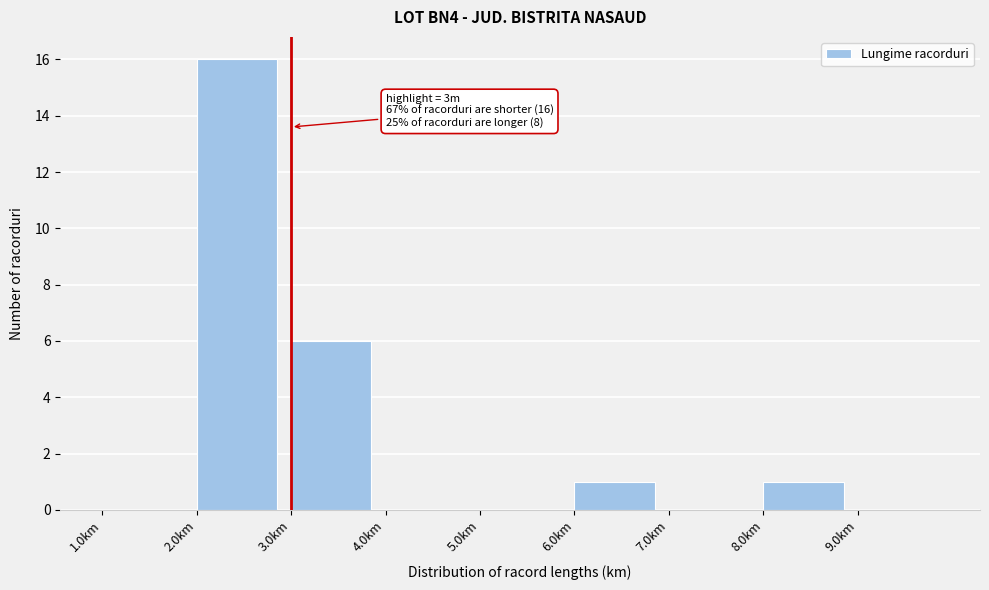

Reading left to right, extract all data points from this chart.

1.0km=0	2.0km=16	3.0km=6	4.0km=0	5.0km=0	6.0km=1	7.0km=0	8.0km=1	9.0km=0